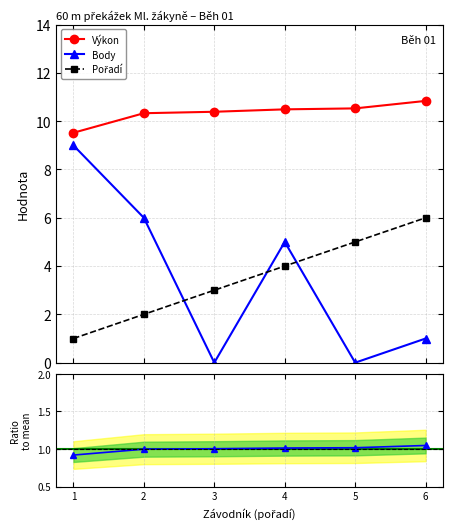

What is the value of the Body point at the 1st from the left?

9.0